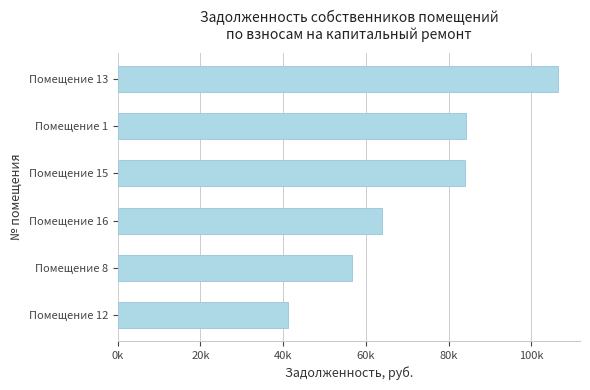

Are the bars horizontal?

Yes